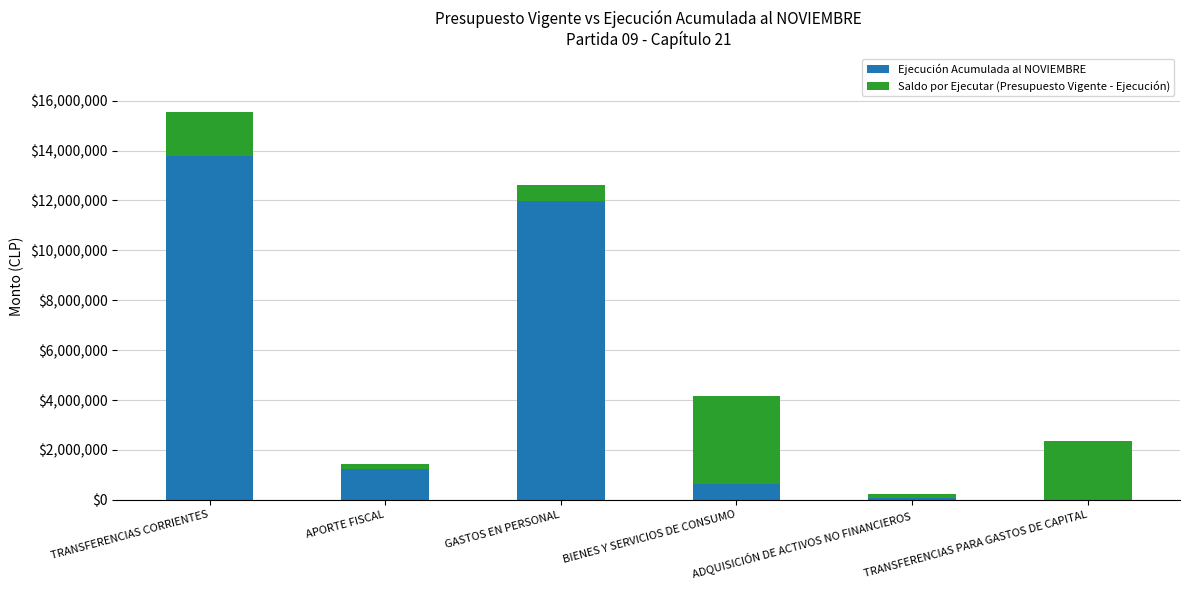

The Ejecución Acumulada al NOVIEMBRE series shows 0 at TRANSFERENCIAS PARA GASTOS DE CAPITAL. True or false?

True